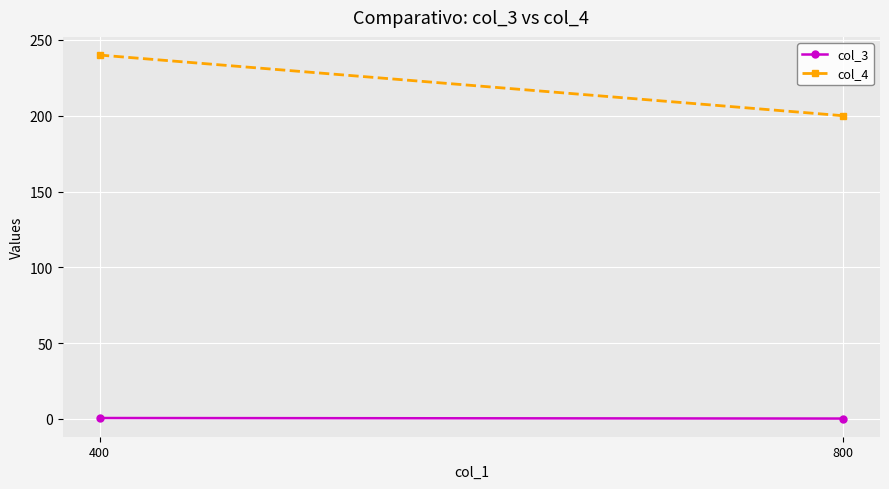

What is the minimum value for col_4?

200.0